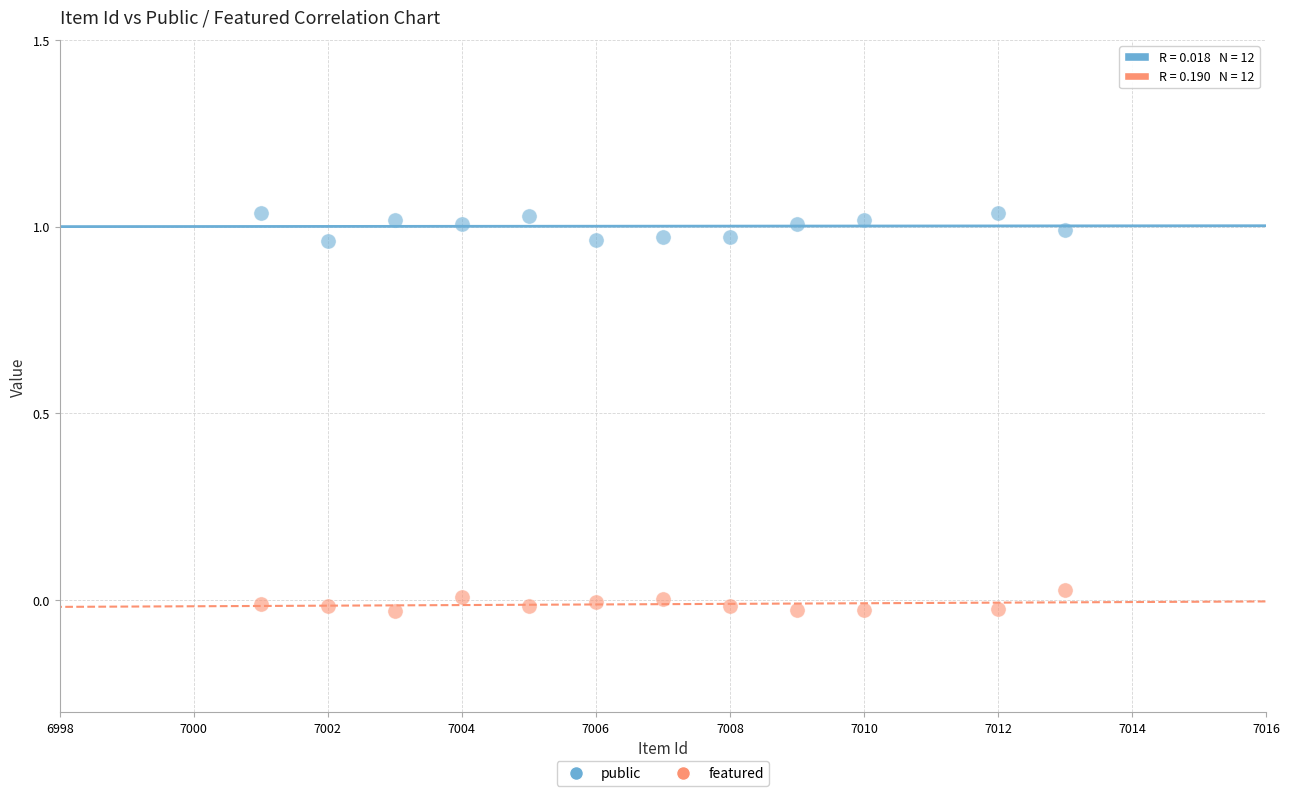

What is the X range (max minus min) for the scatter plot?

12.0